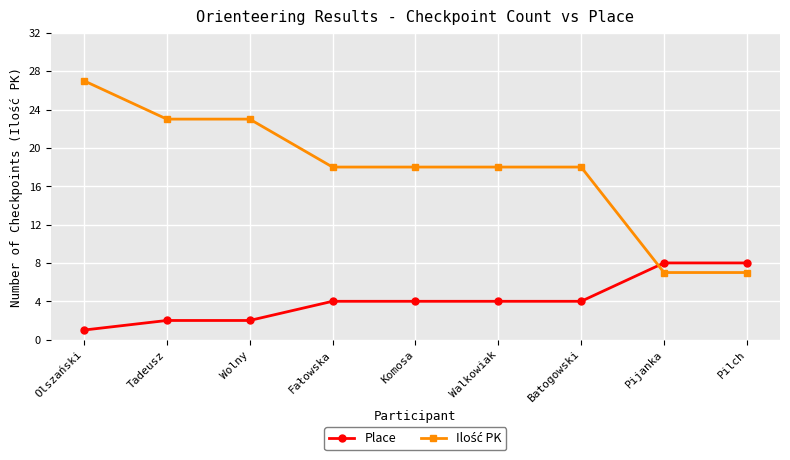

At how many categories does at least one series exceed 6?

9